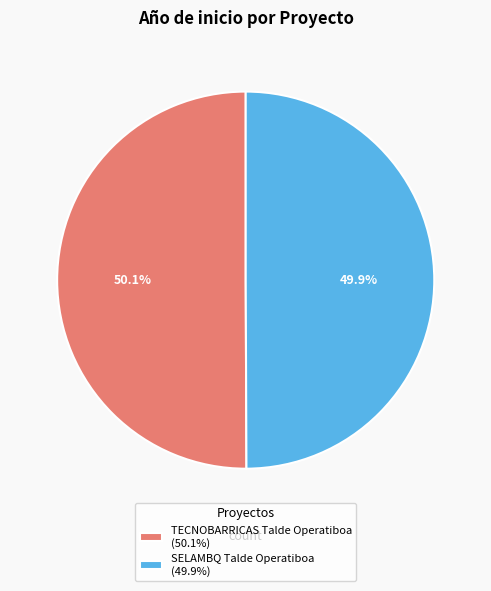

To the nearest percent, what percentage of the pie is TECNOBARRICAS Talde Operatiboa?

50%